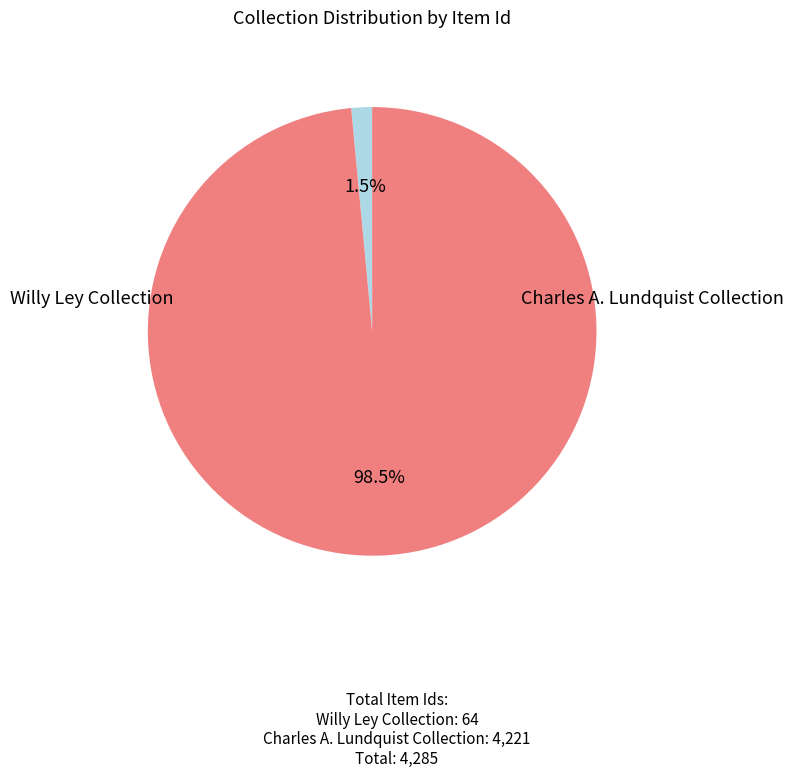

Does any single category account for the majority?

Yes